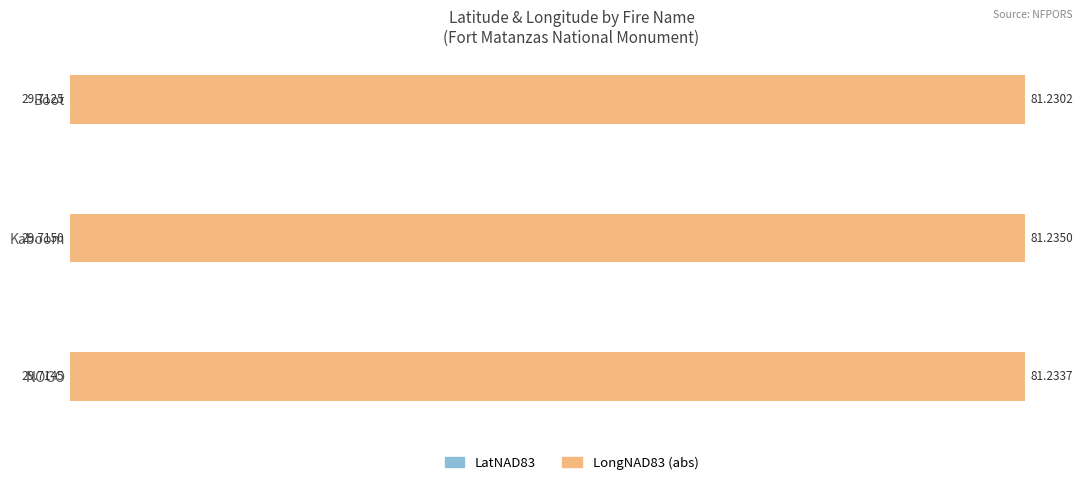

Which series has the largest range (max minus min)?

LongNAD83